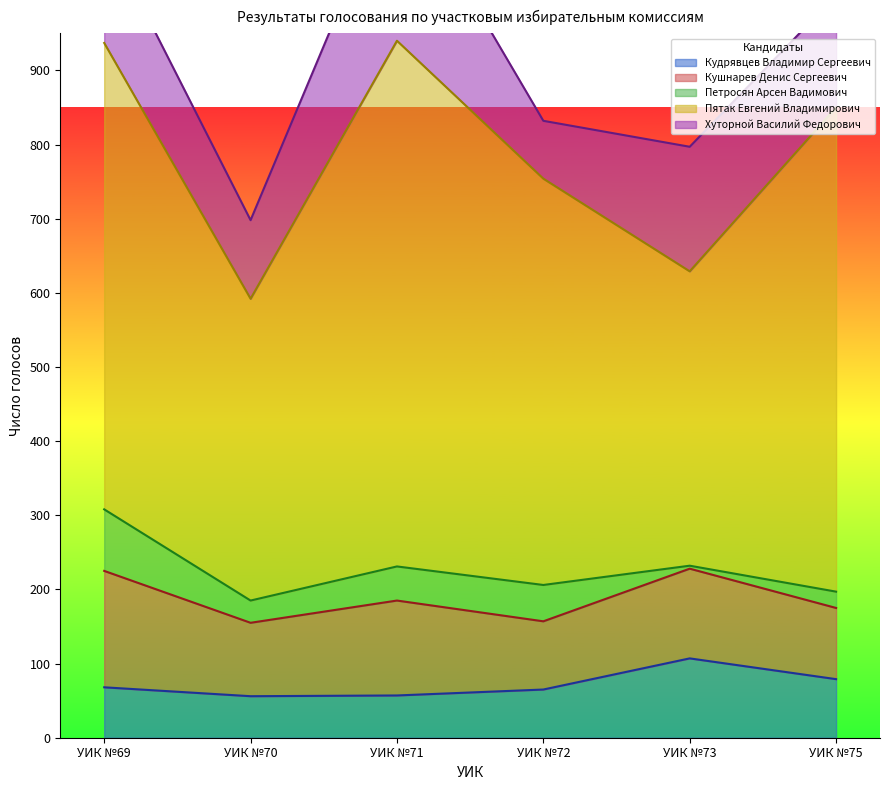

True or false: Хуторной Василий Федорович and Пятак Евгений Владимирович cross at least once.

False